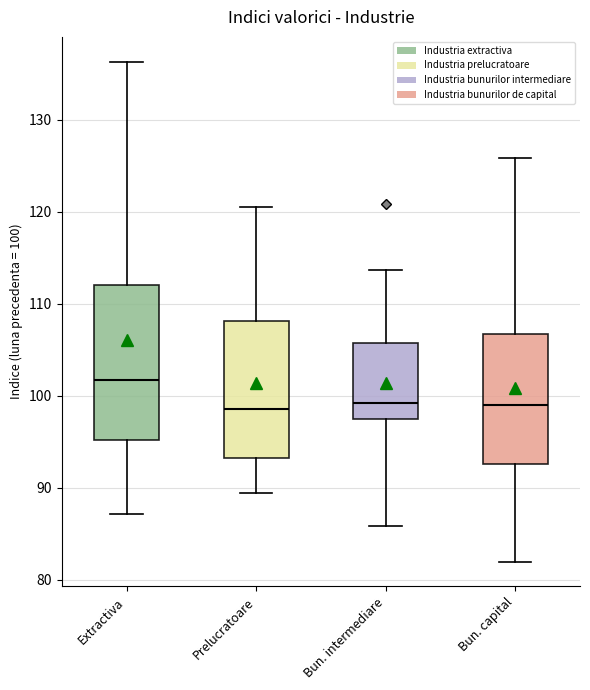

Where is the lower edge of the box for Bun. capital on the y-axis? The values are not printed on the chart, so give them approximately, as read against the axis.

93